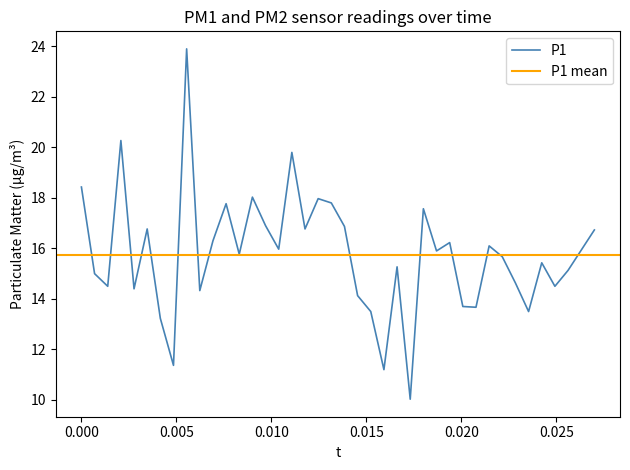

True or false: there are more than 1 points higher than both neighbors.

True